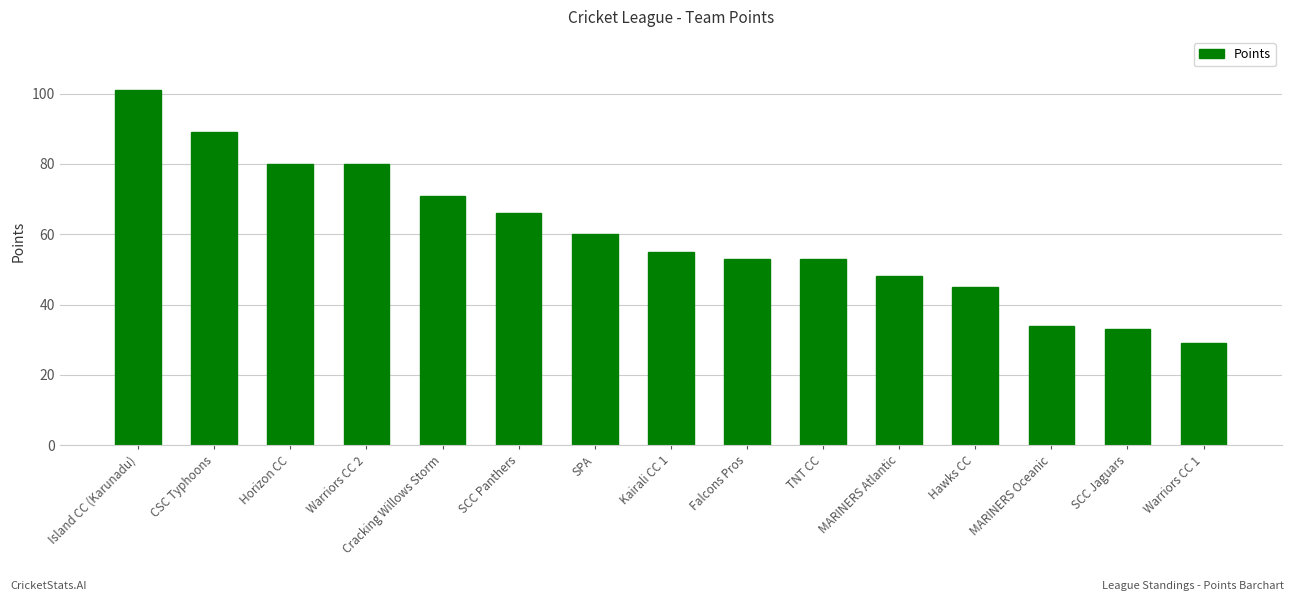

What is the difference between the second highest and second lowest values?

56